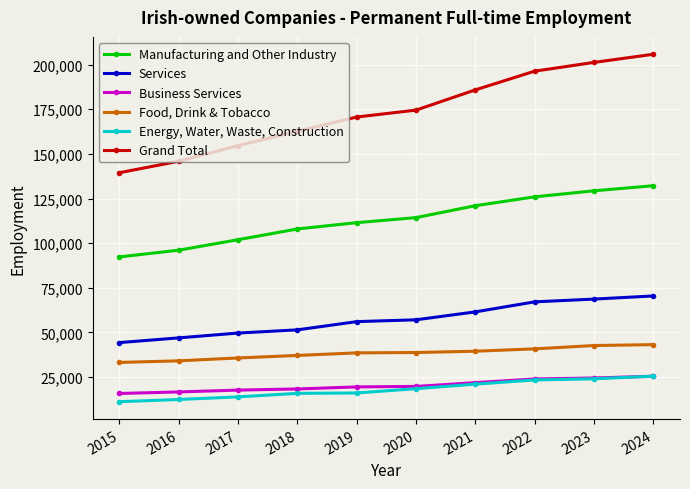

How many categories are shown in the chart?

10